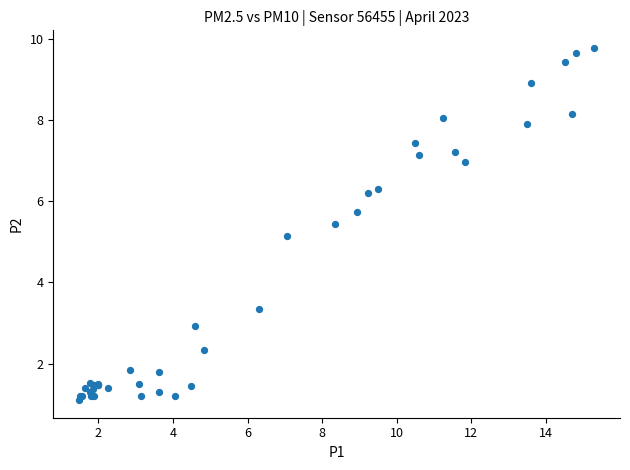

What Y value in the scatter plot is closest to 5?

5.1